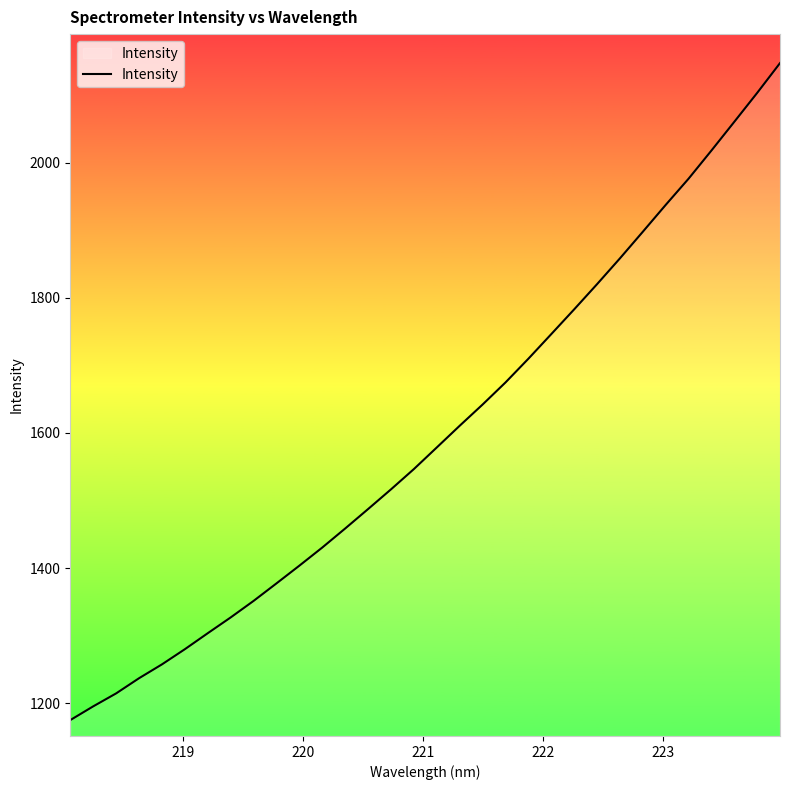

What is the maximum value shown in the chart?

2147.7